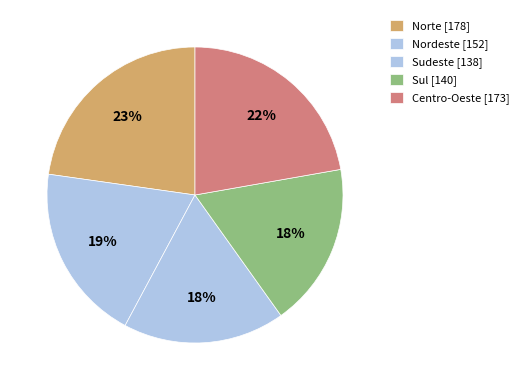

Which slice is the largest?

Norte